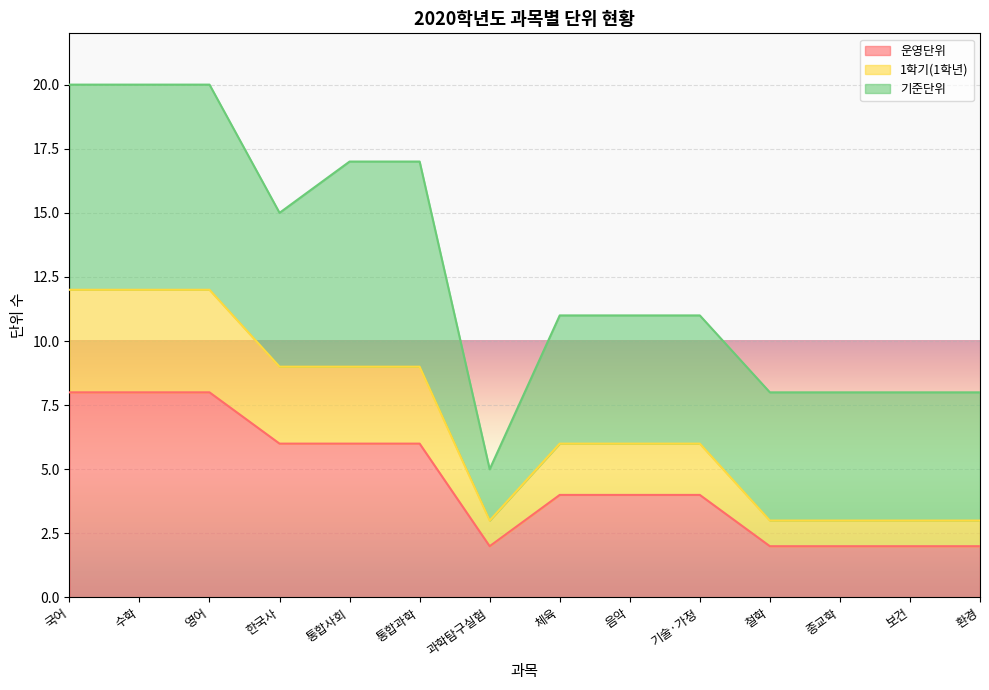

What is the difference between the 1학기(1학년) values at 음악 and 종교학?

3